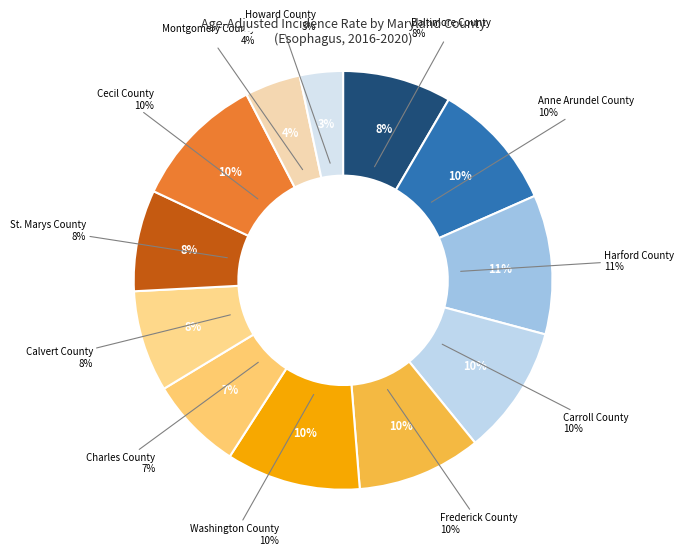

Combined, what portion of the pie is Baltimore County and Anne Arundel County?

18.4%